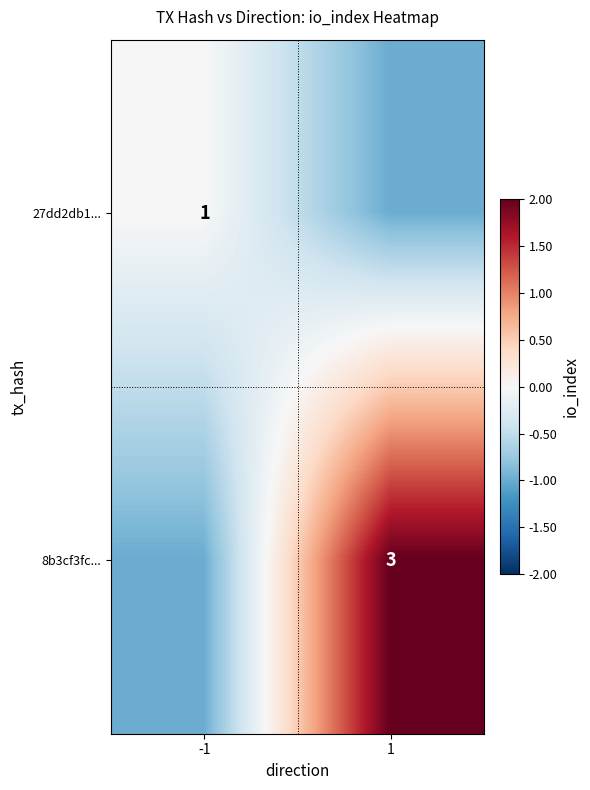

True or false: 8b3cf3fc... has a value of 5 at 1.

False